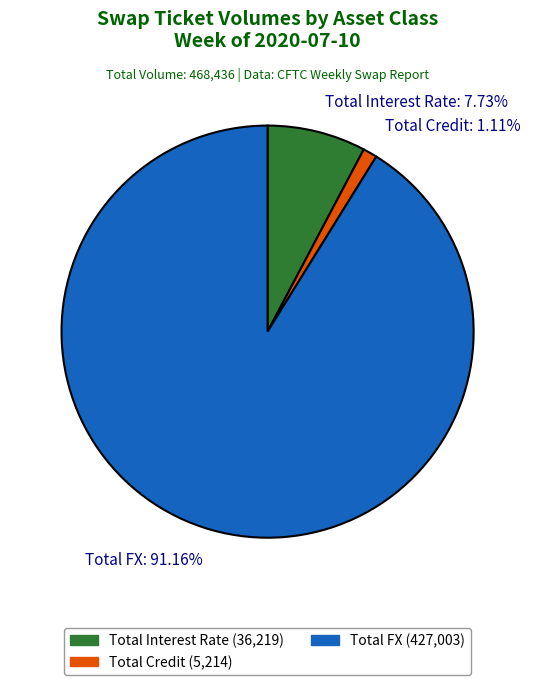

What is the smallest slice in the pie chart?

Total Credit